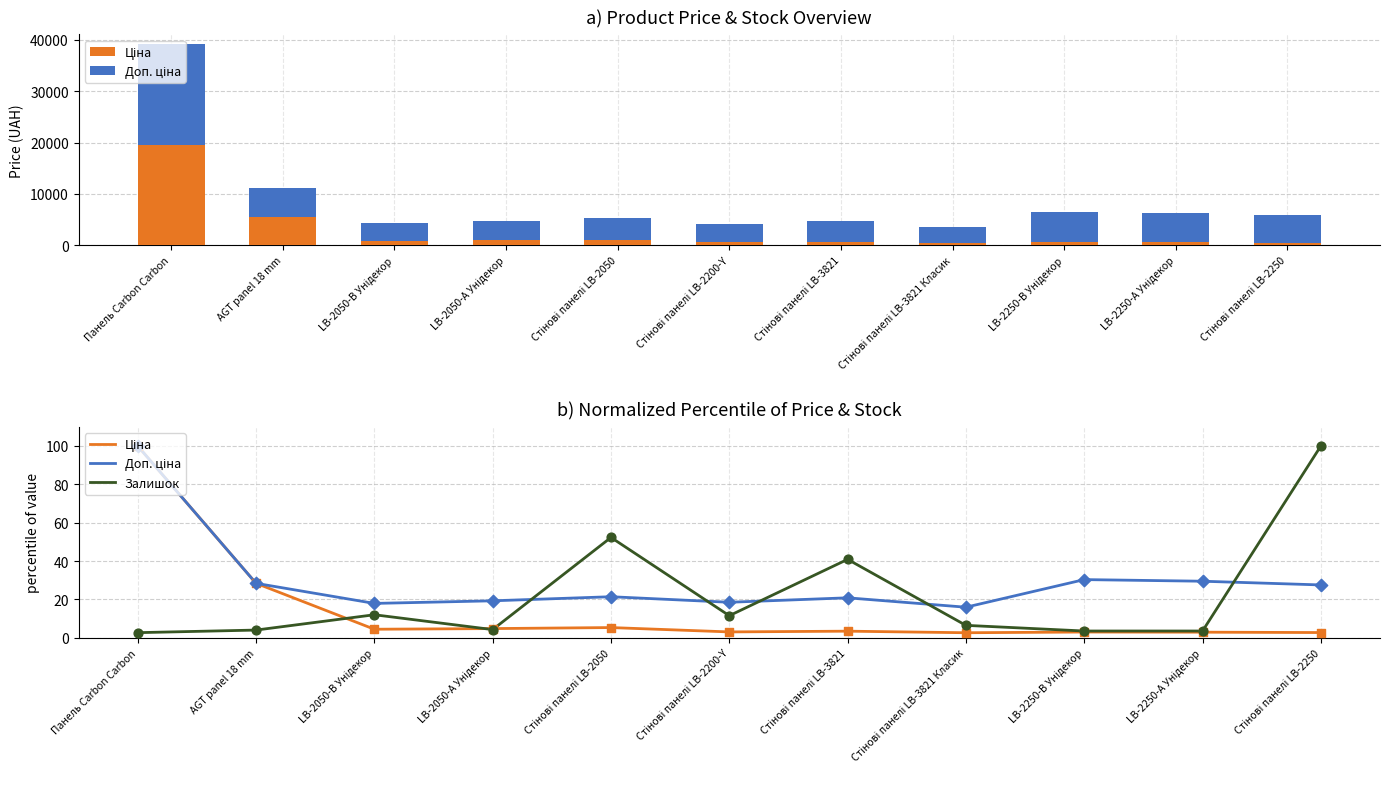

At how many categories does at least one series exceed 29?

6